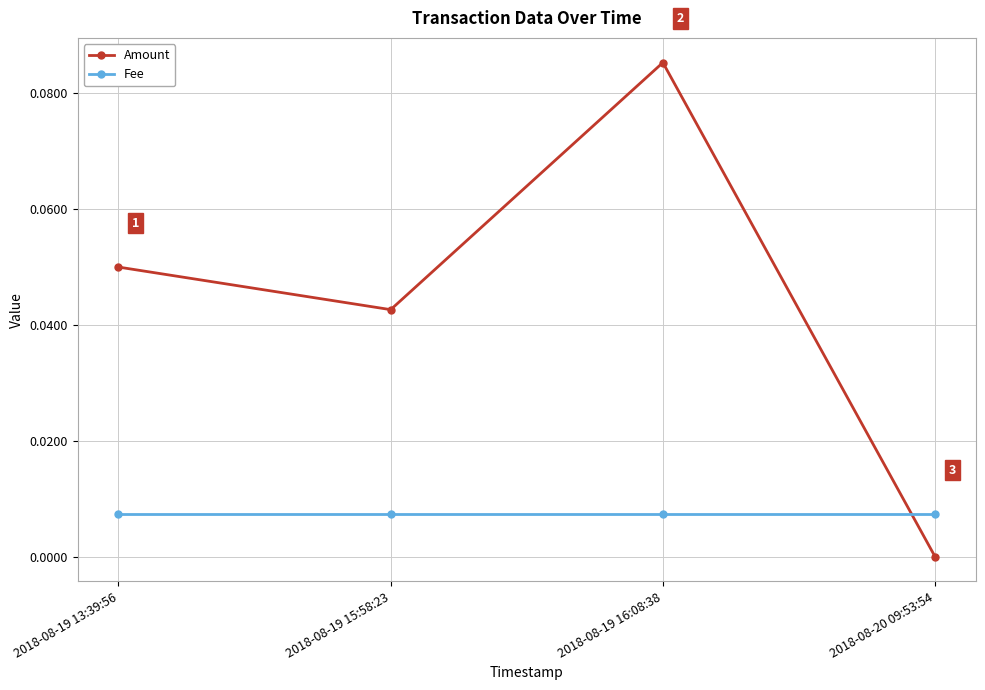

Which series has the largest total across all categories?

Amount